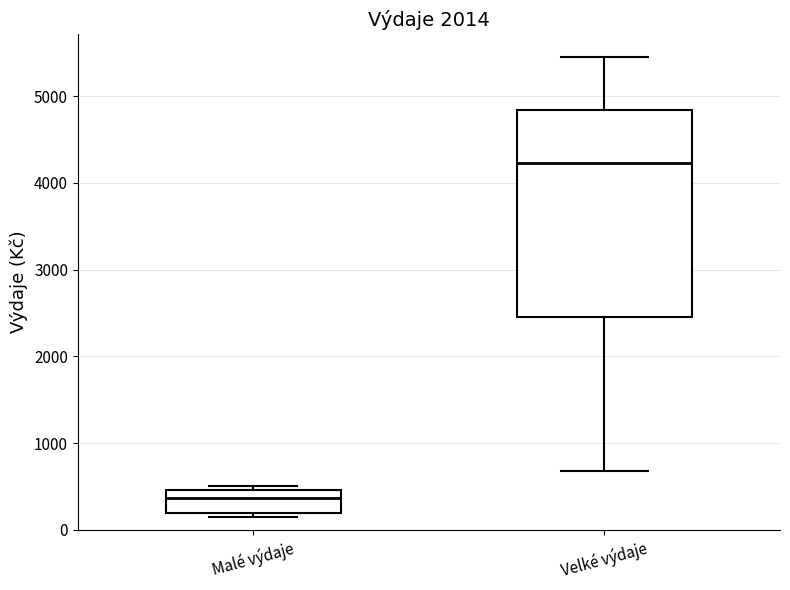

Which box is the tallest, from its lower edge to its upper edge?

Velké výdaje